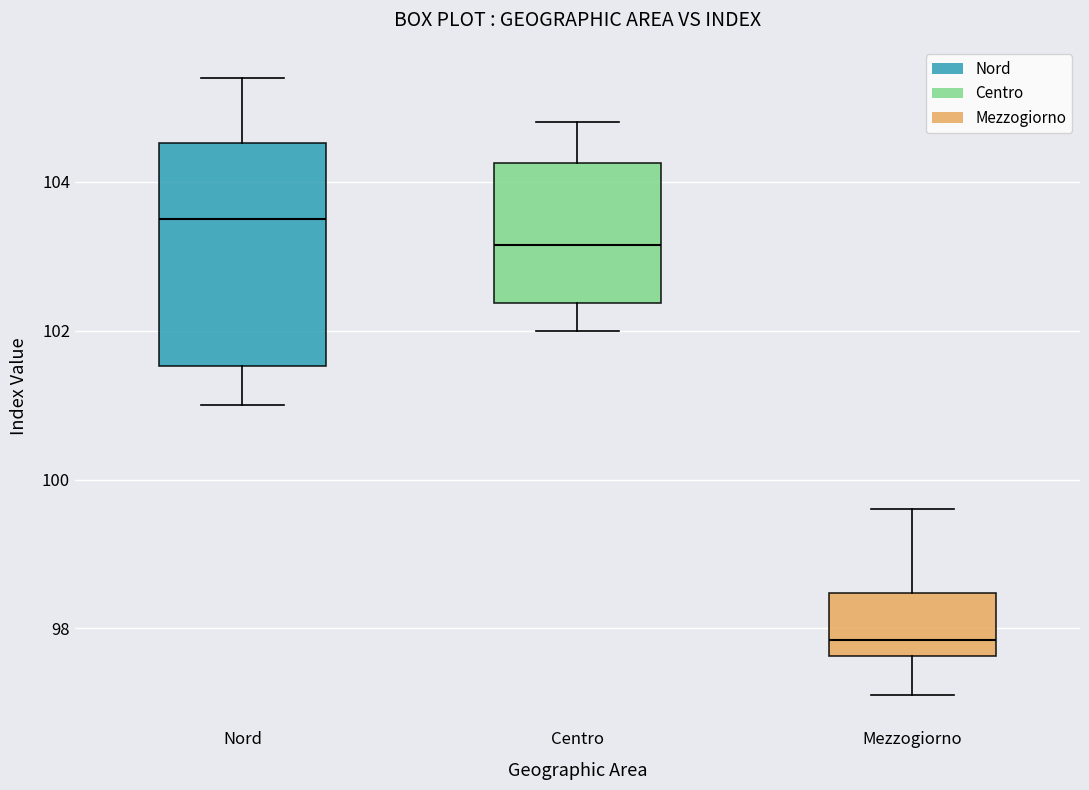

Comparing the boxes themselves (not the whiskers), which one is the tallest?

Nord